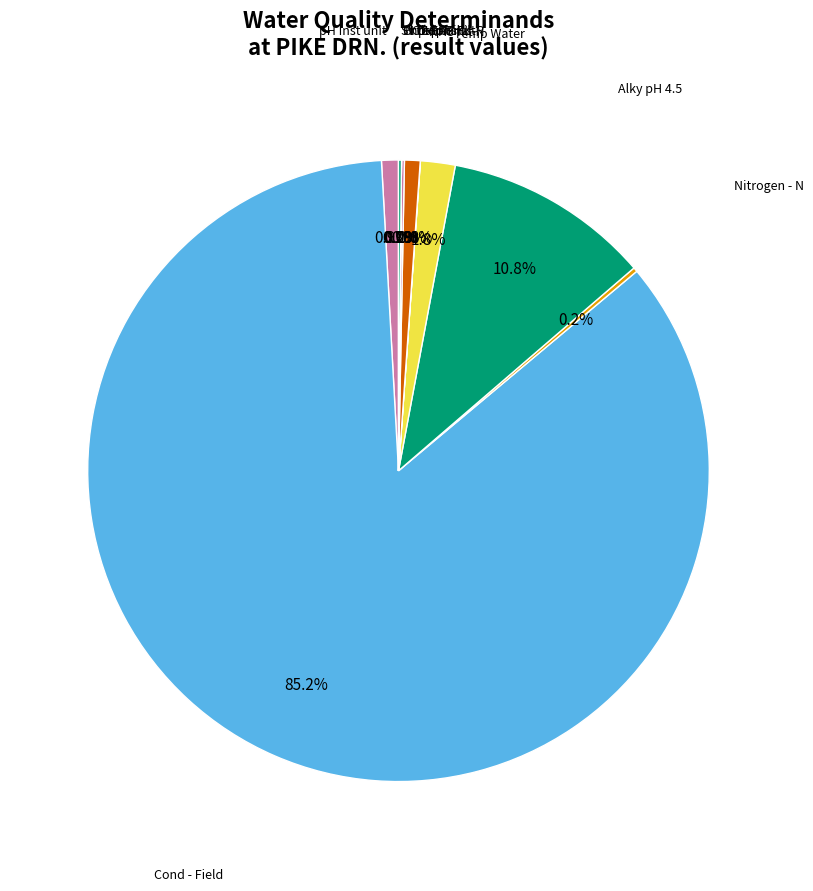

Rank the categories by value from lowest to highest.

OrthophsFilt, Phosphorus-P, NH3 filt N, N Oxid Filt, SiO2 Filt, Nitrogen - N, pH, pH Inst unit, Temp Water, Alky pH 4.5, Cond - Field